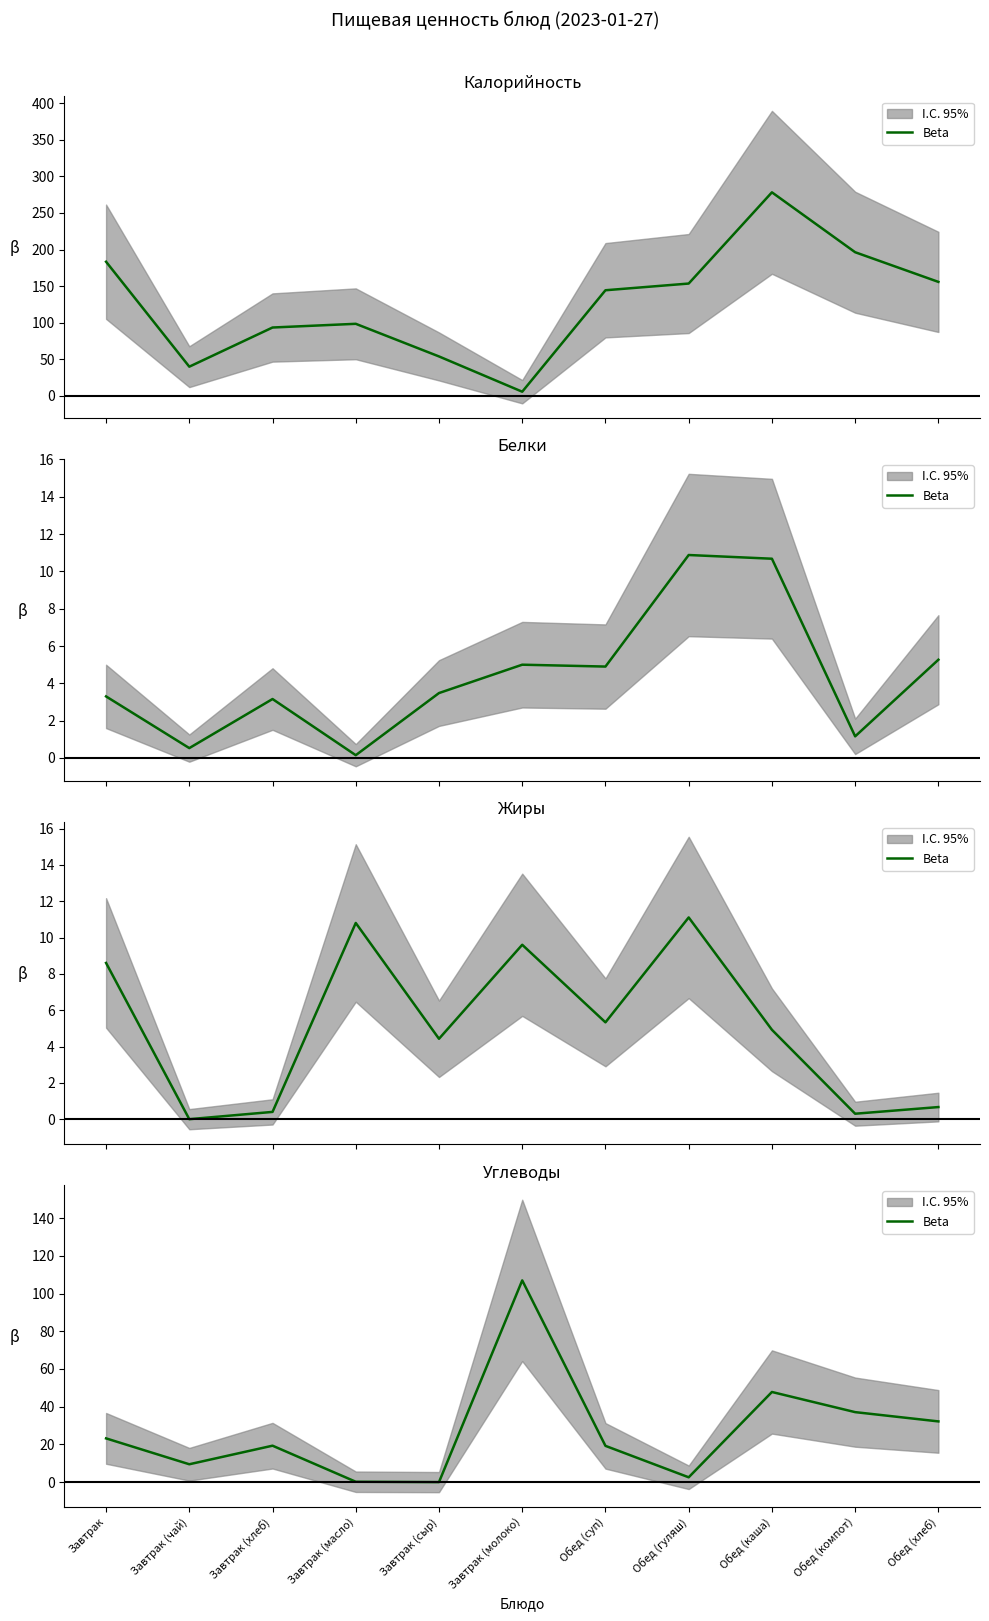

How many points are higher than both their immediate neighbors (excluding endpoints)?

3